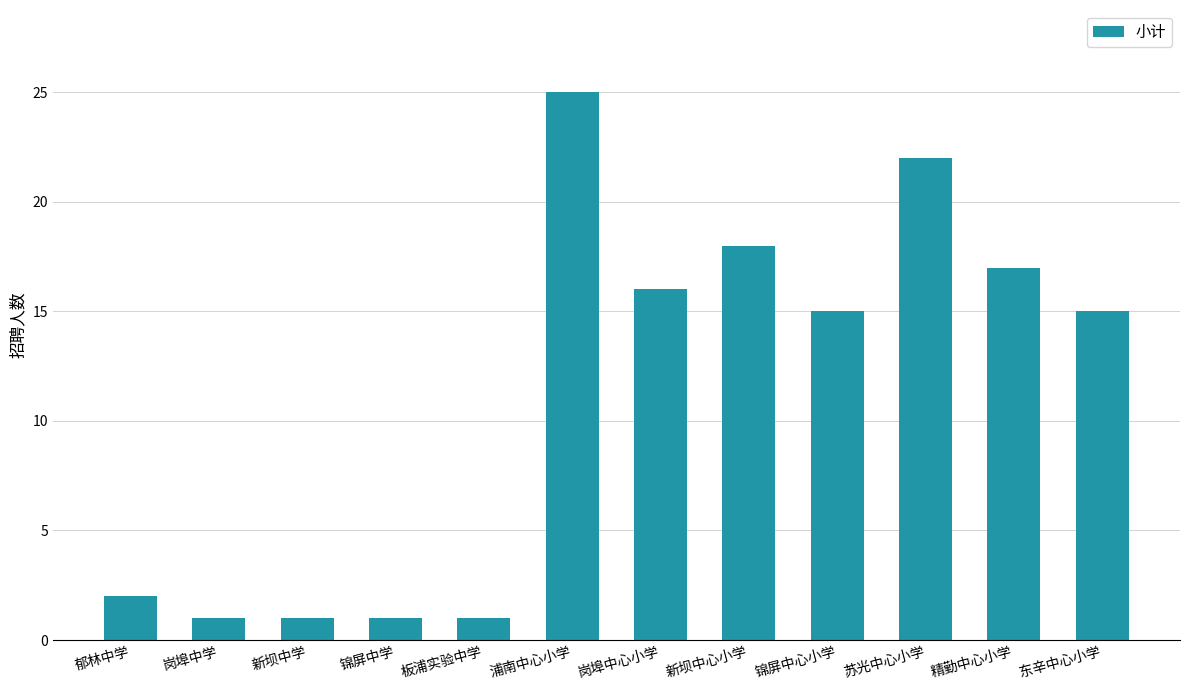

Reading left to right, what are all the values shown in this chart?

2	1	1	1	1	25	16	18	15	22	17	15